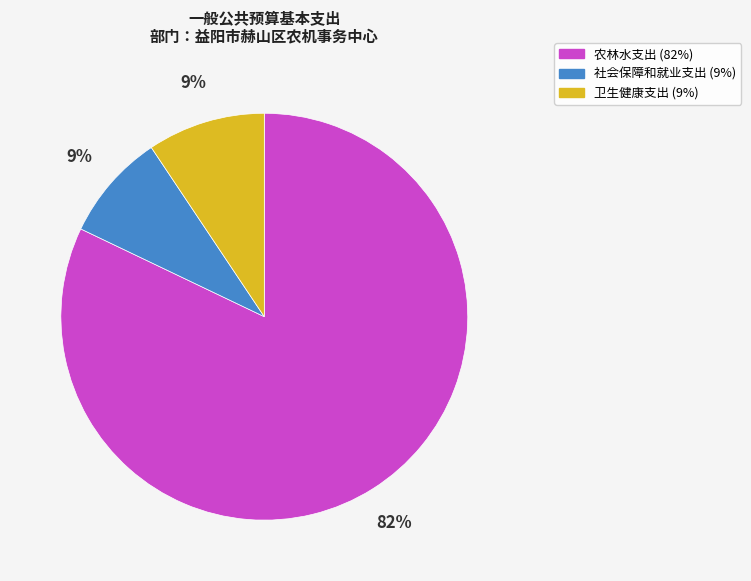

To the nearest percent, what is the average slice percentage?

33%